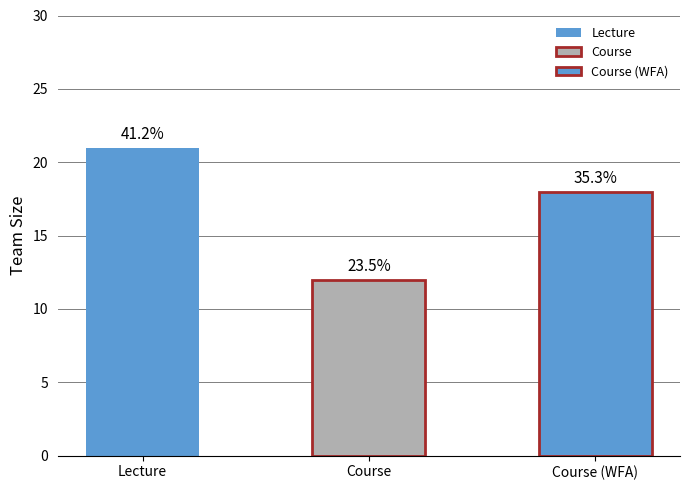

What is the maximum value shown in the chart?

21